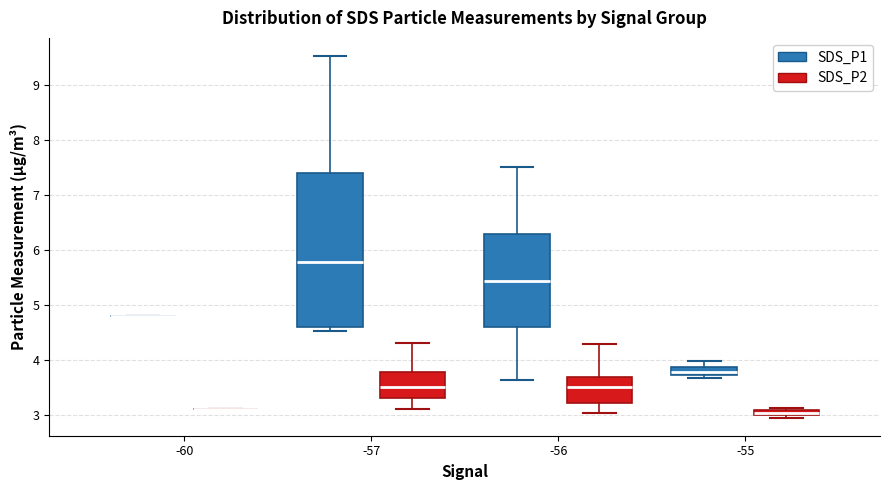

Comparing the boxes themselves (not the whiskers), which one is the tallest?

-57 (SDS_P1)